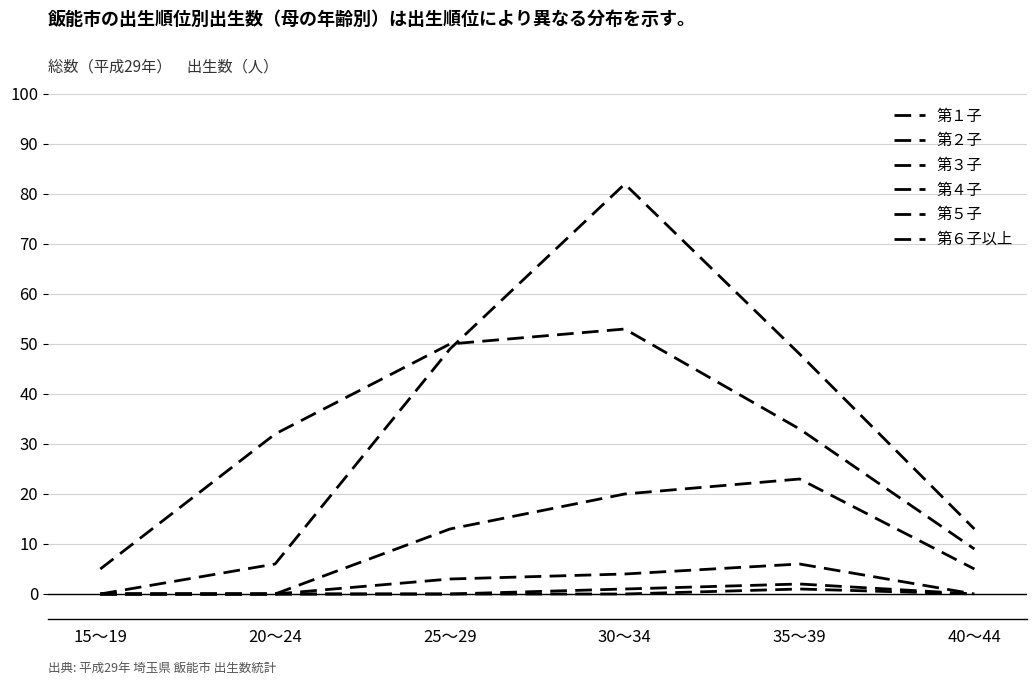

How many lines are shown in the chart?

6